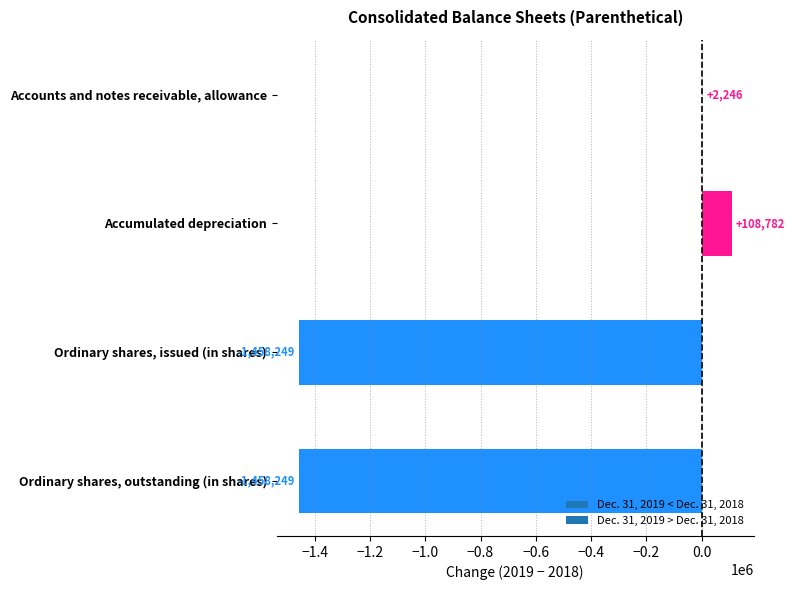

At which category does the chart reach its peak across all series?

Accumulated depreciation